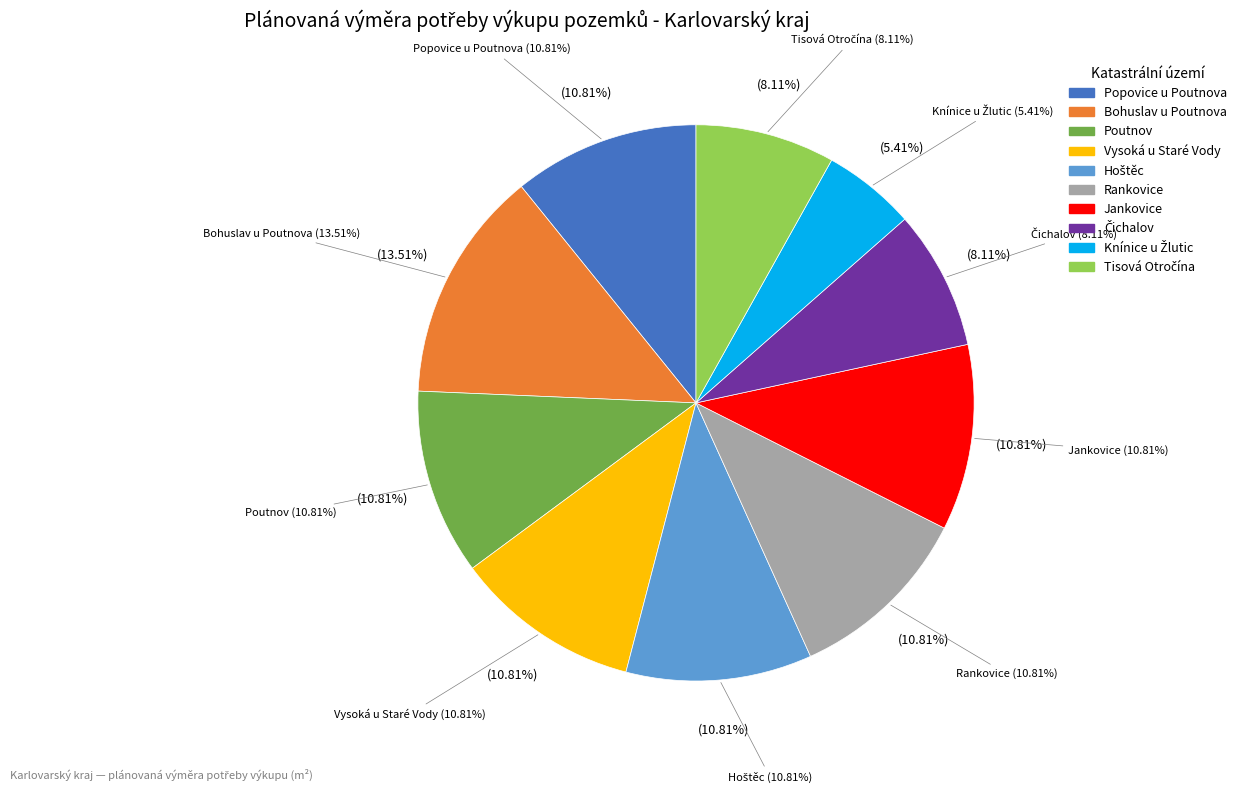

Which category has the smallest portion of the pie?

Knínice u Žlutic